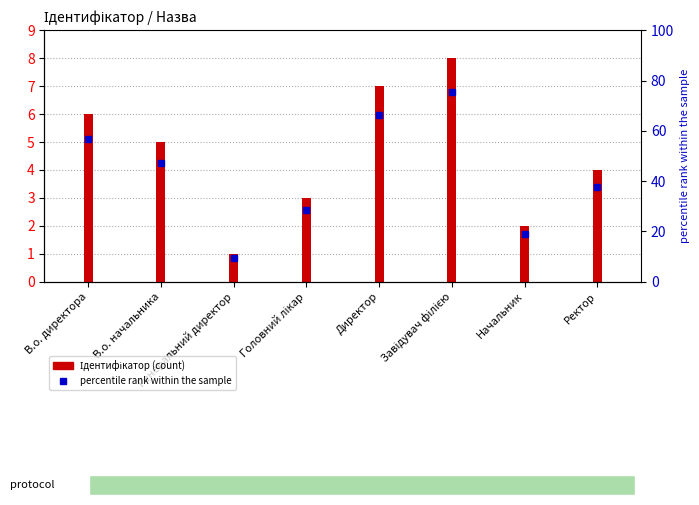

Where does the data first go above 5?

В.о. директора